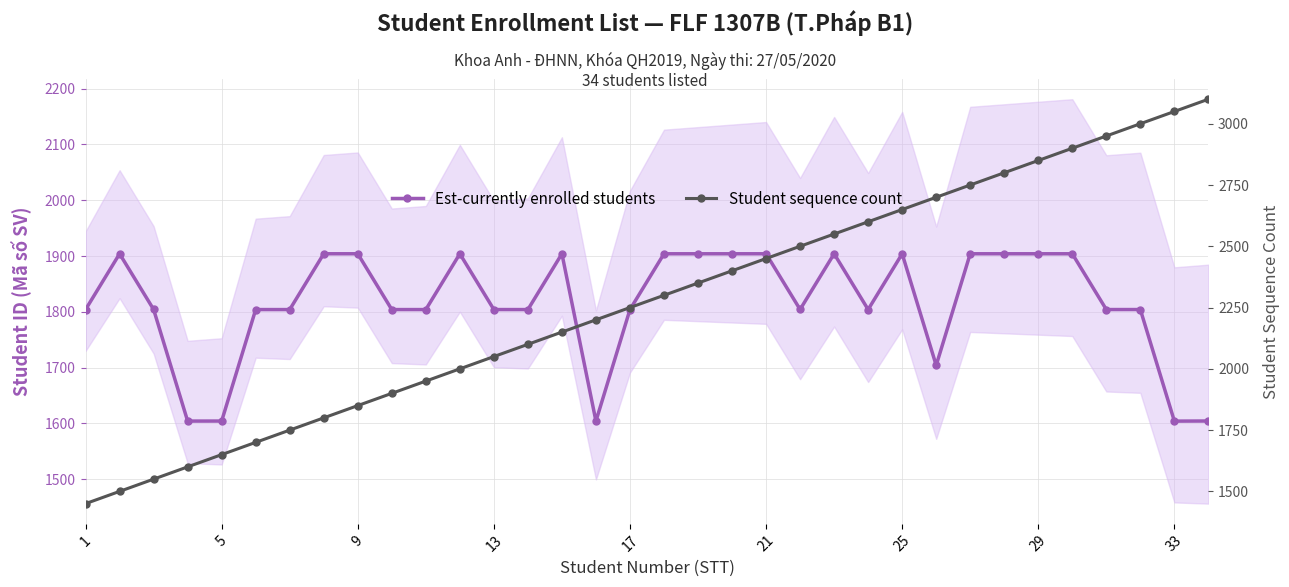

Does the chart display data point markers on the line(s)?

Yes